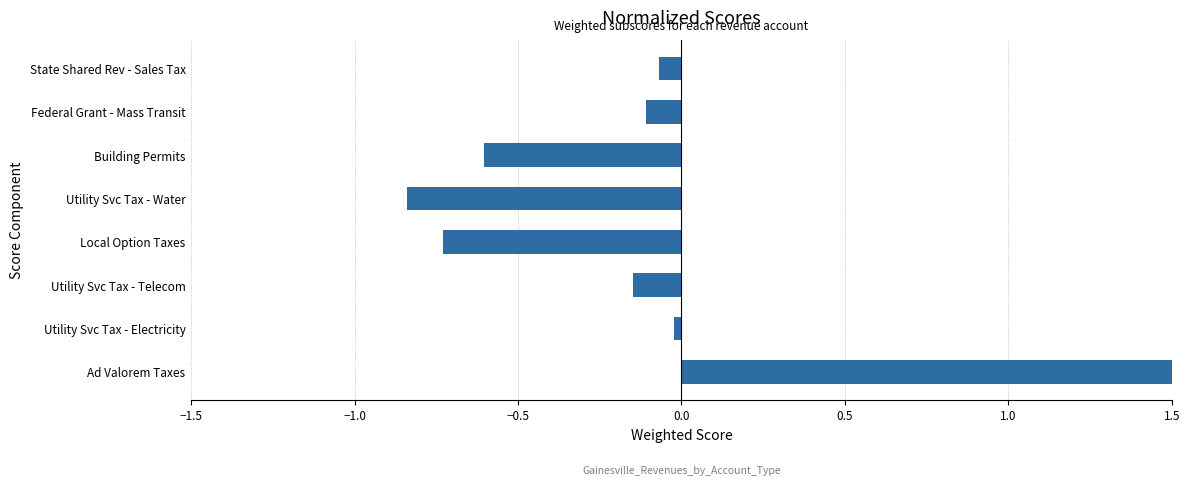

How many values are above zero?

1